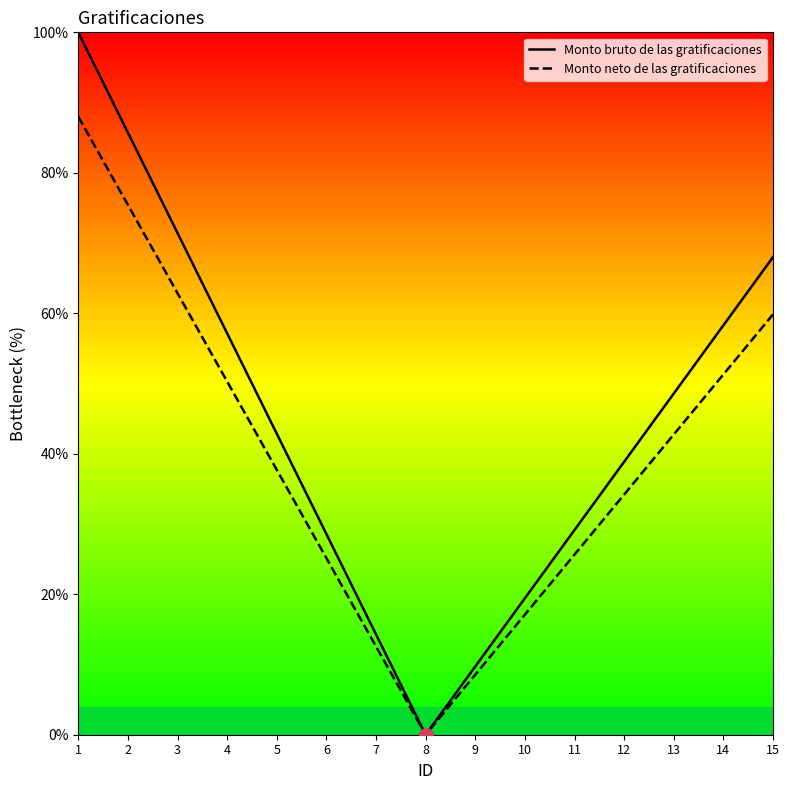

True or false: Monto bruto de las gratificaciones has a value of 25.6 at 2.

False